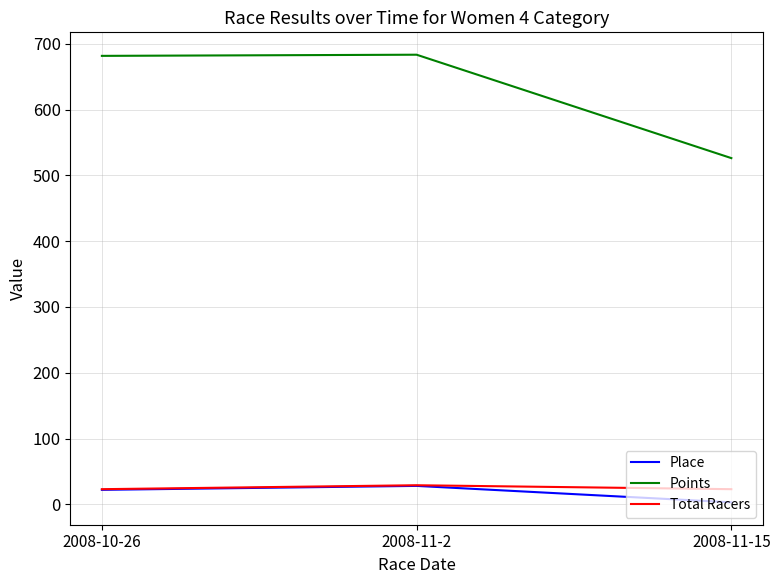

Which series has the widest spread of values?

Points